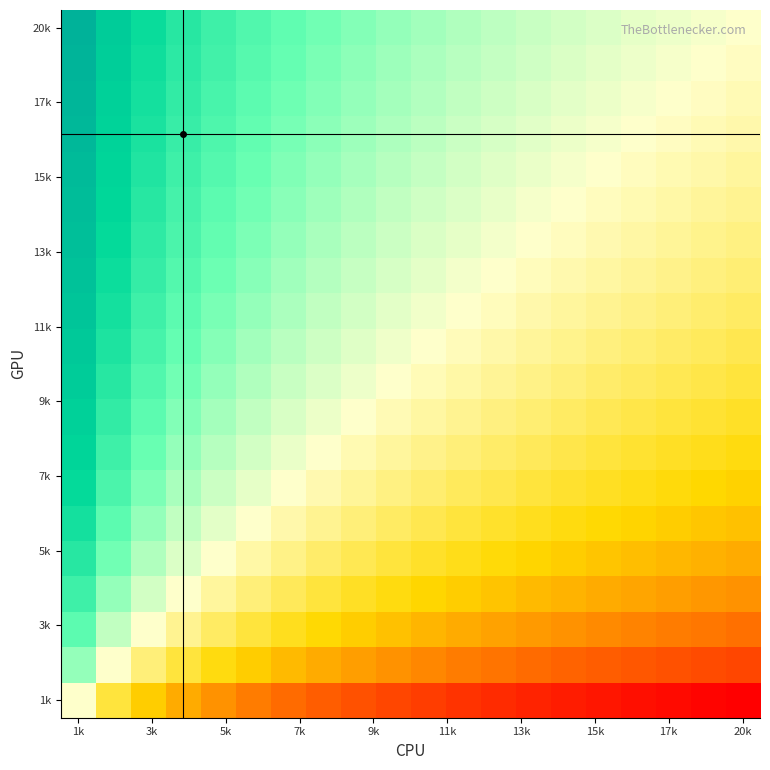

Which label corresponds to the smallest value in the chart?

20k